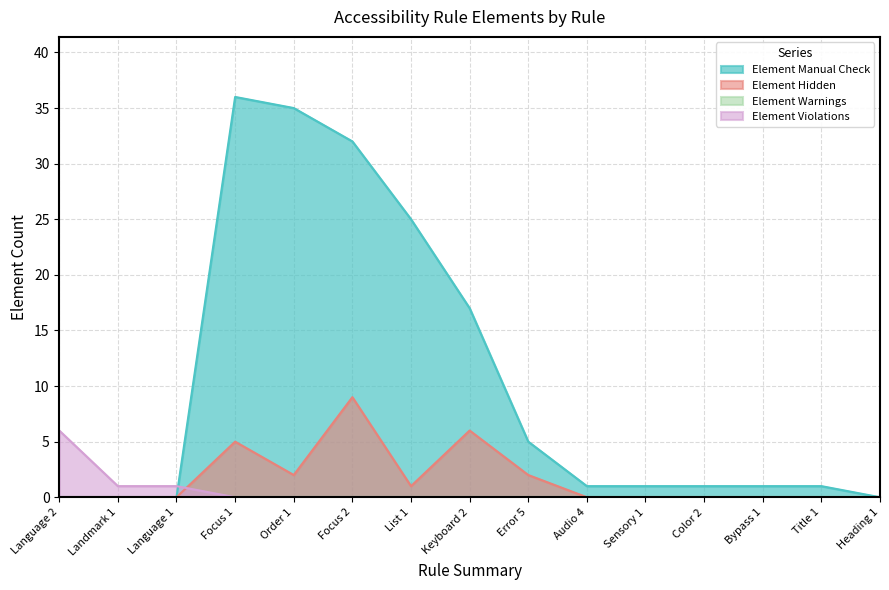

How many Element Hidden values are between 0 and 2?

12